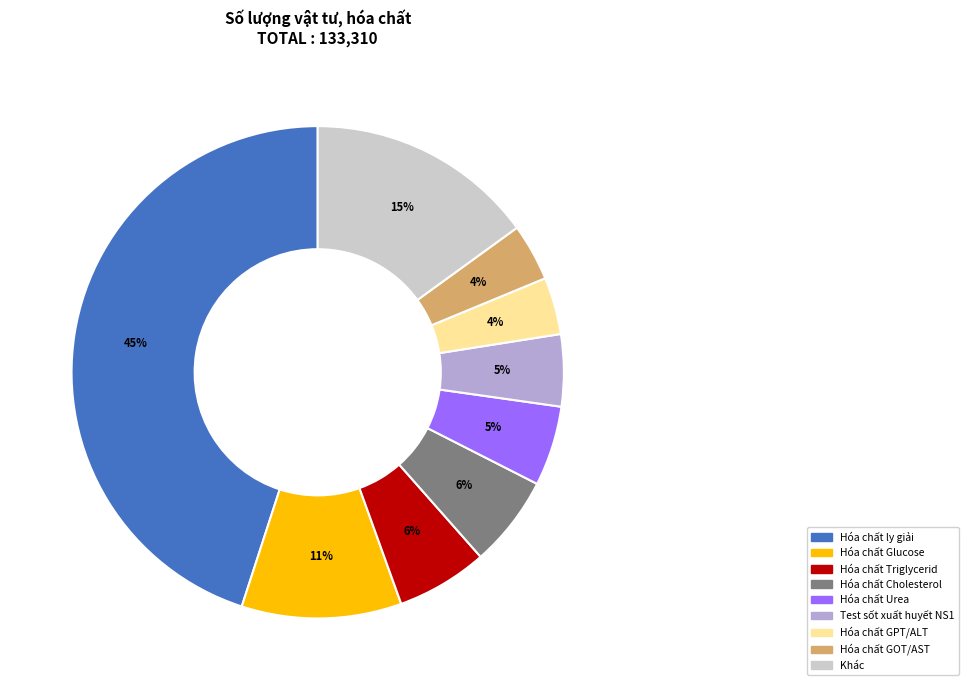

Is there a majority slice in this chart?

No